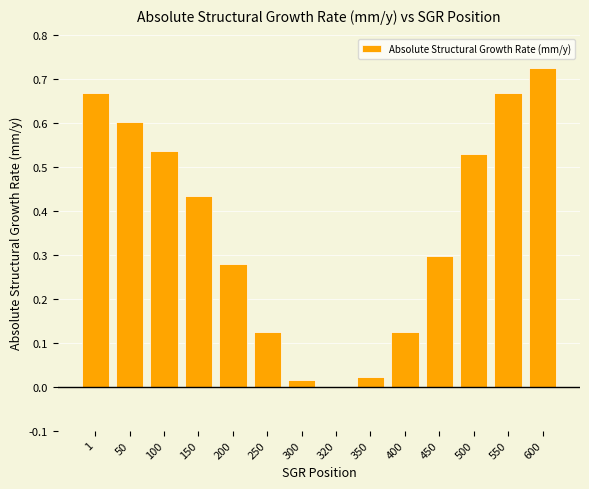

True or false: the data shows 0.3 at 320.

False